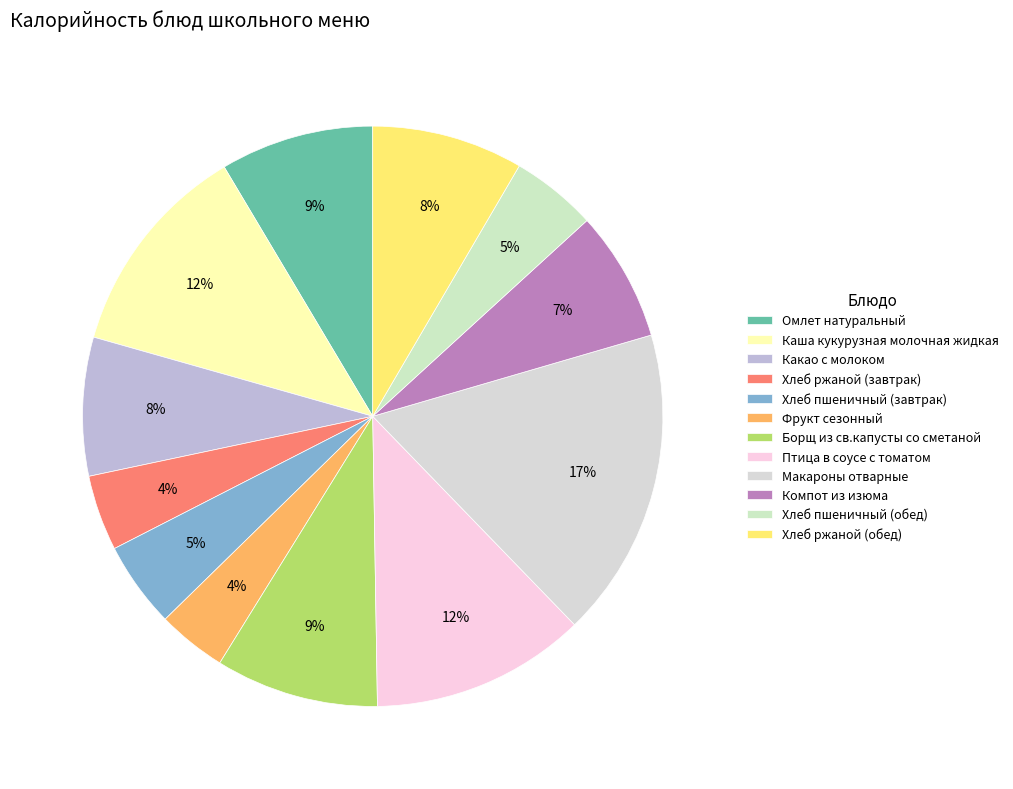

To the nearest percent, what percentage of the pie is Фрукт сезонный?

4%